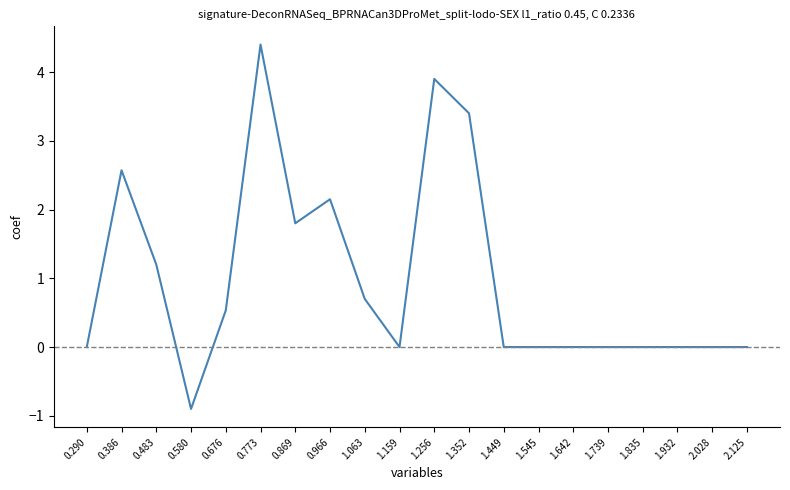

Where is the data nearest to the value 1?

0.483